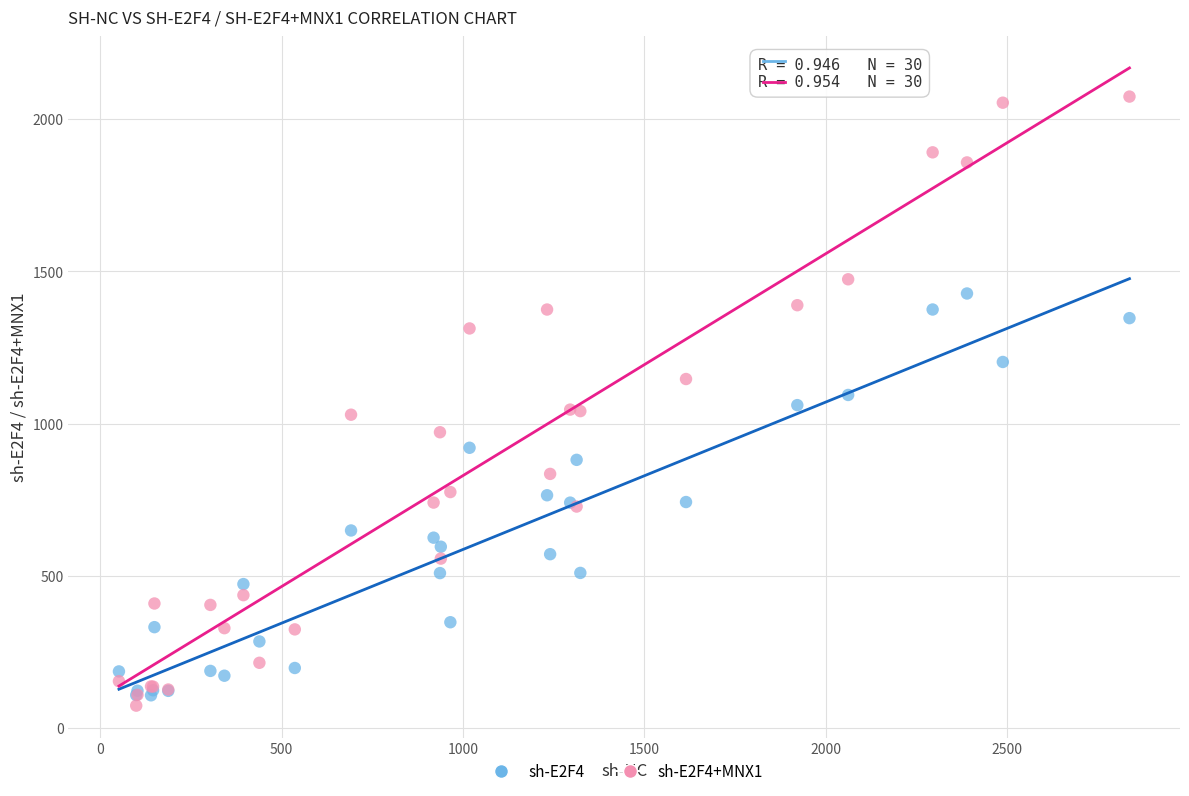

Which series has the widest spread of Y values?

sh-E2F4+MNX1